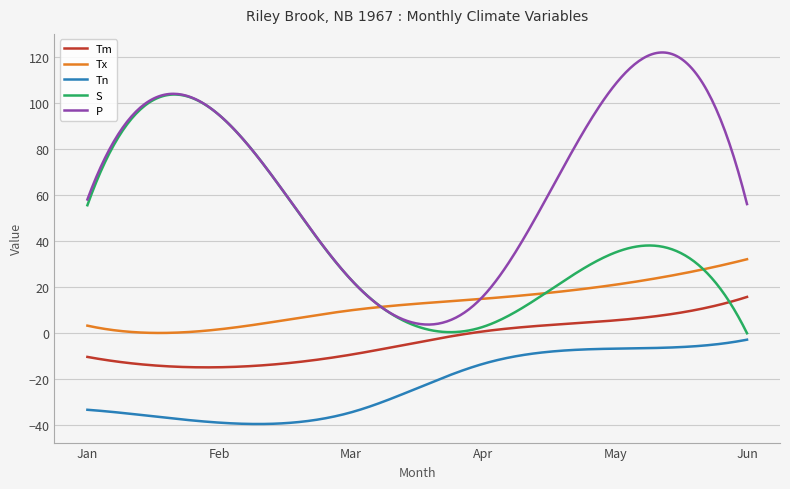

Which series has the largest total across all categories?

P